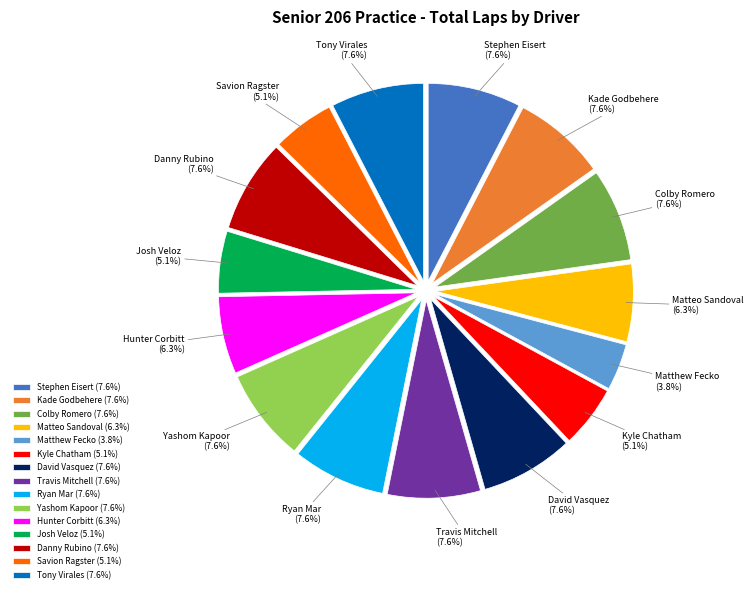

True or false: Hunter Corbitt accounts for 1% of the total.

False